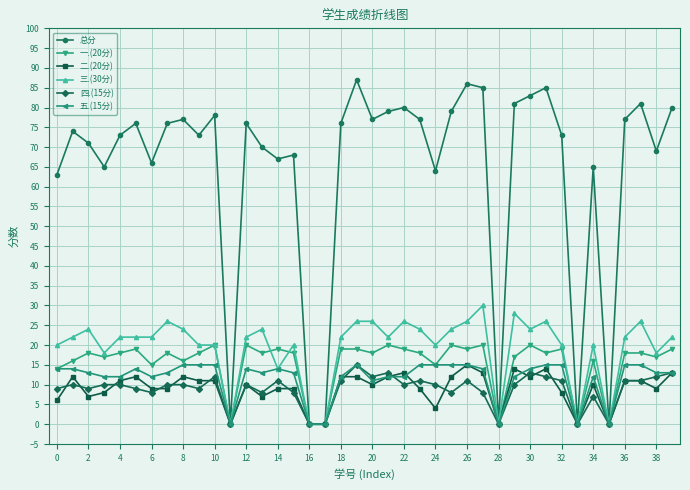

How many lines are shown in the chart?

6